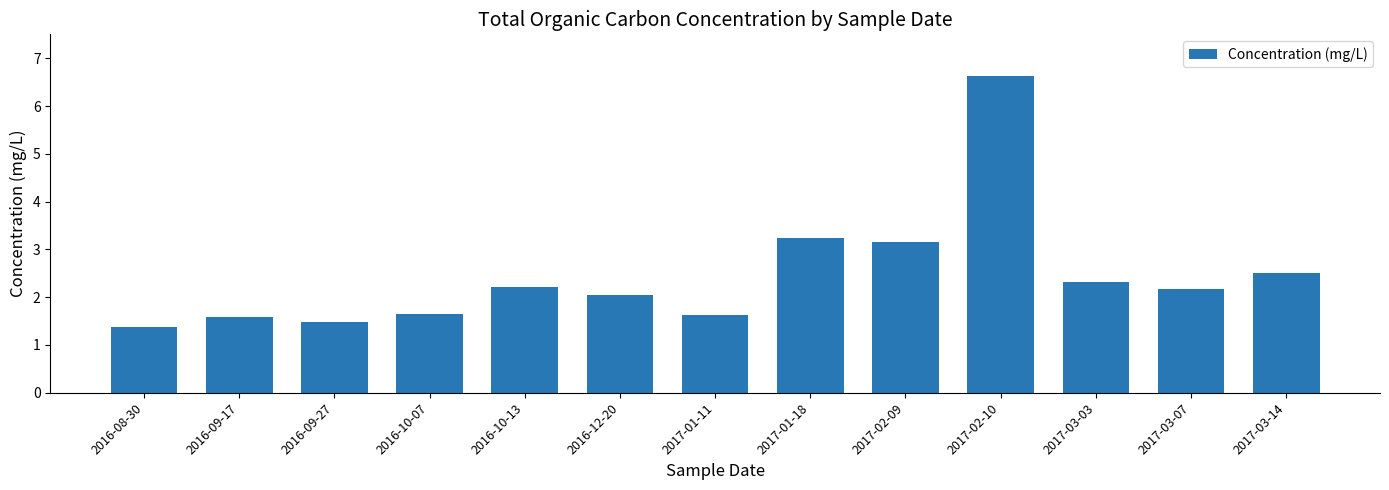

What is the change in value from 2016-09-17 to 2016-10-07?

+0.1